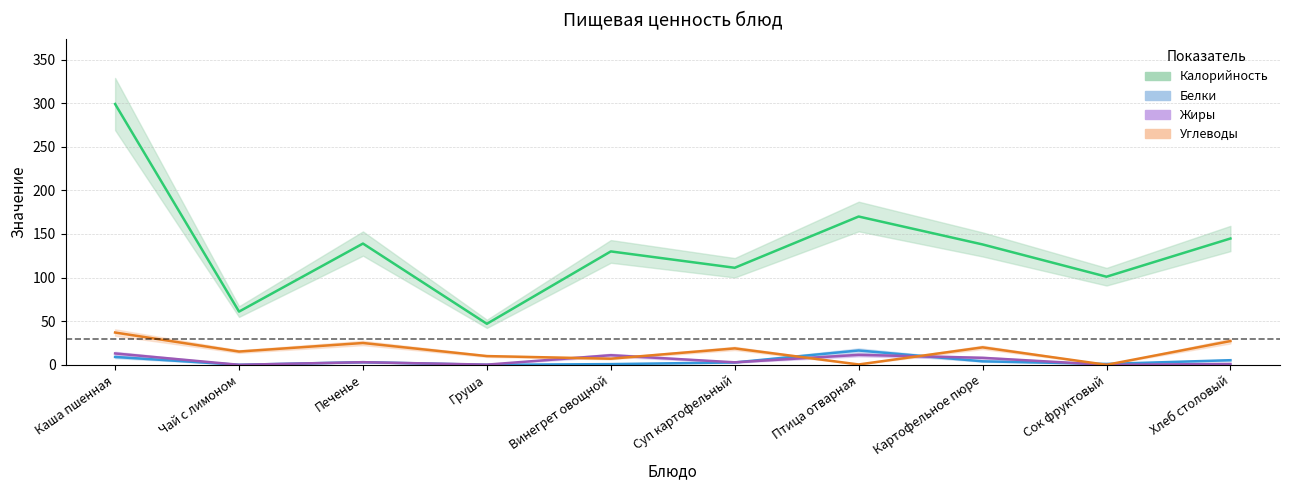

What is the label of the 3rd point from the right?

Картофельное пюре